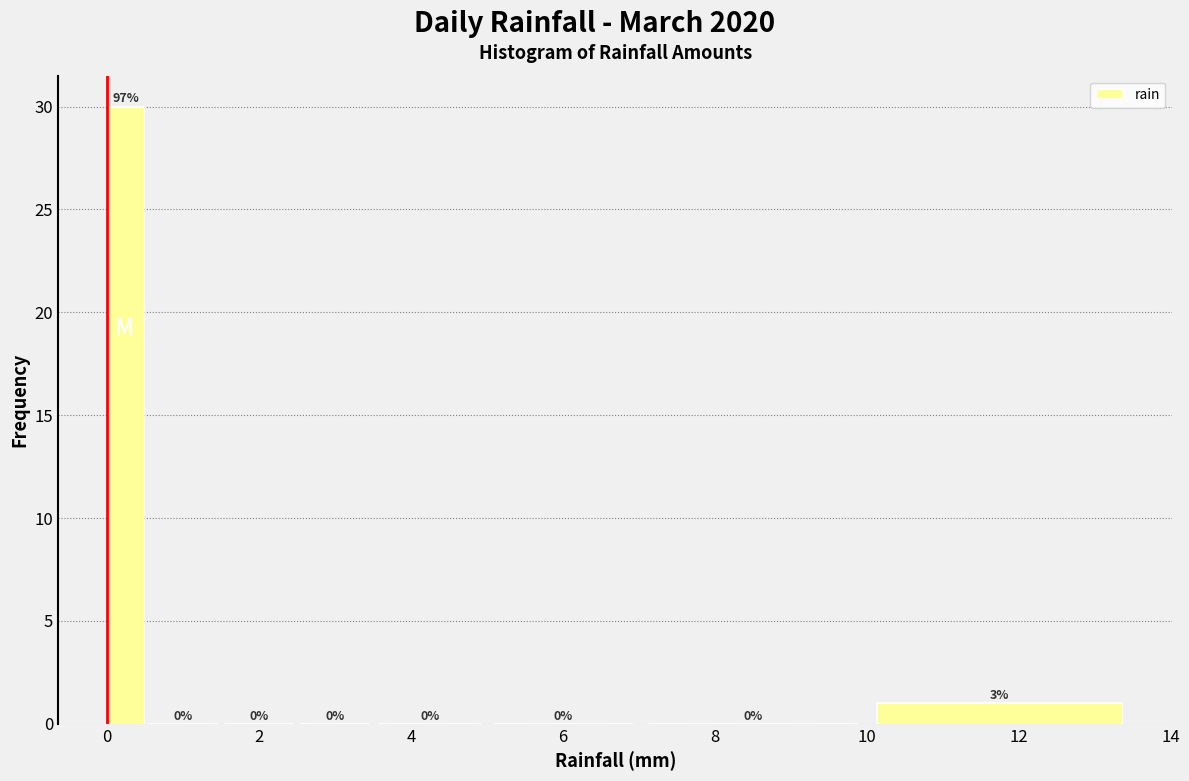

Read against the x-axis, roughly where is the centre of the tallest bar?

0.2